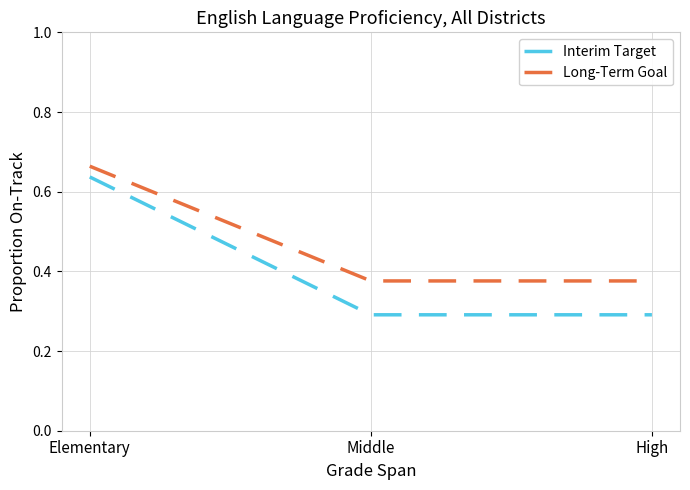

How many distinct data groups are displayed?

2